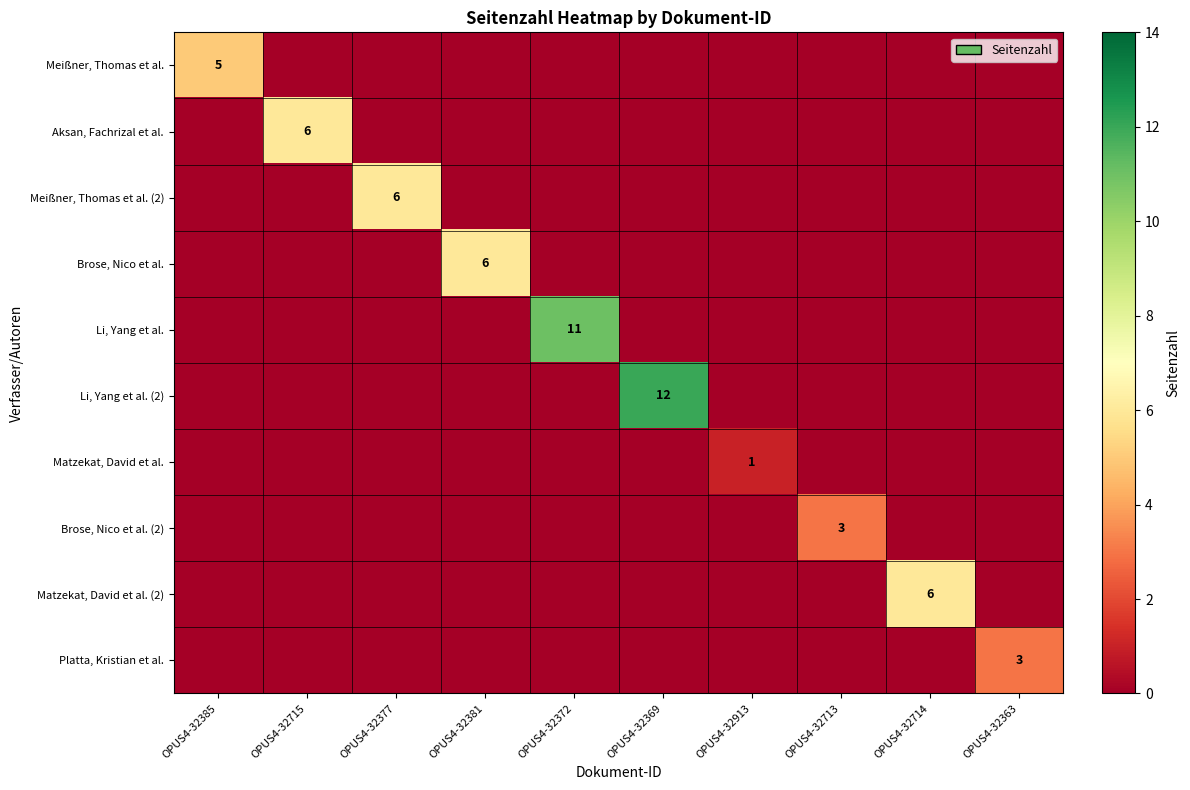

What is the difference between the maximum and minimum values in the Li, Yang et al. (2) series?

12